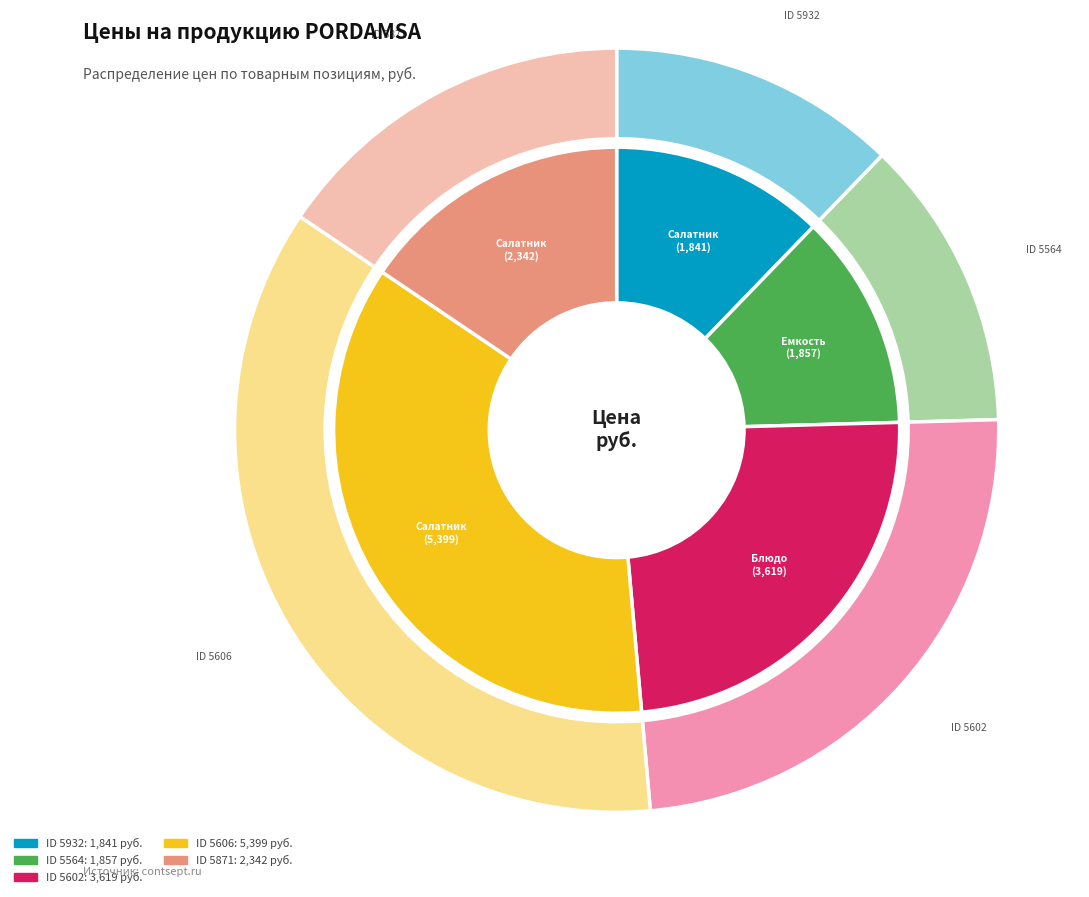

Does 5606 account for over 50% of the chart?

No